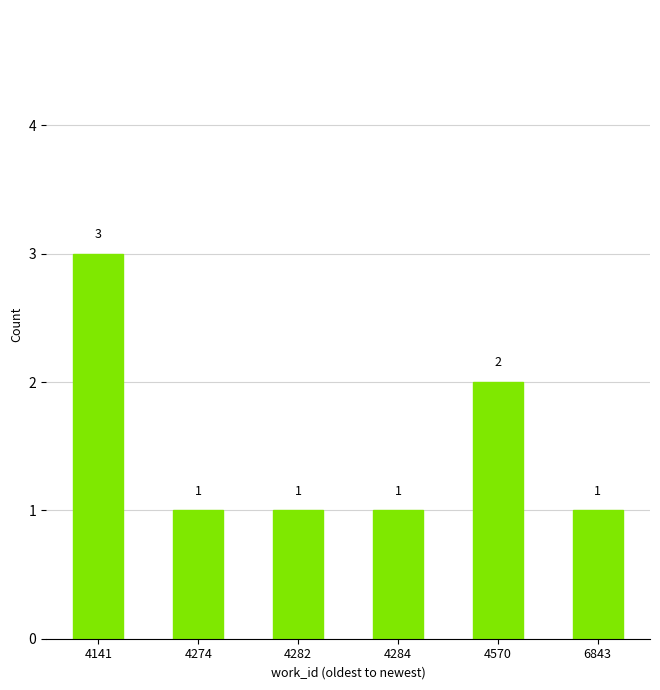

How many distinct data groups are displayed?

1